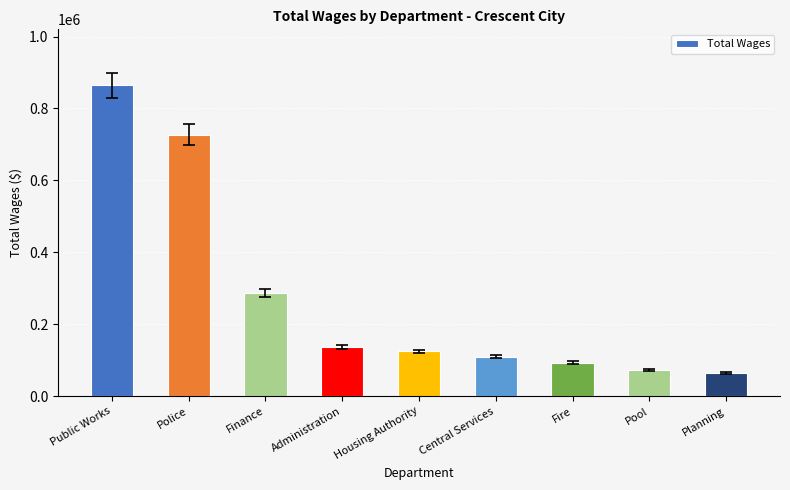

What is the average value?

275531